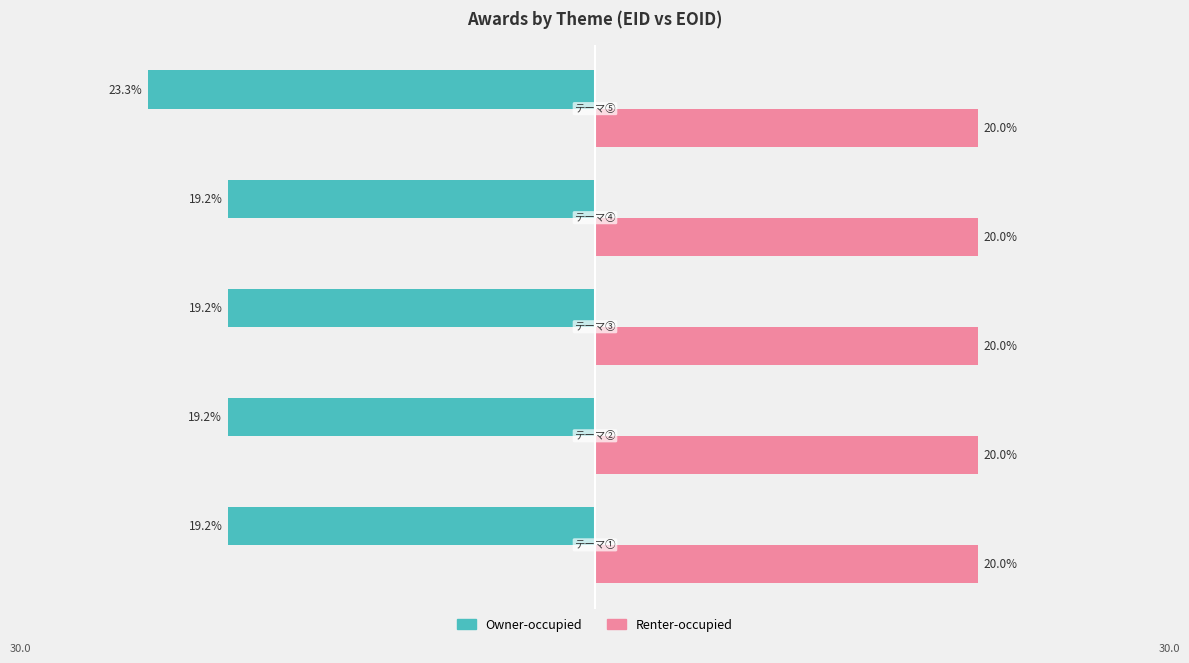

List the series in order of their overall mean, lowest first.

Owner-occupied, Renter-occupied